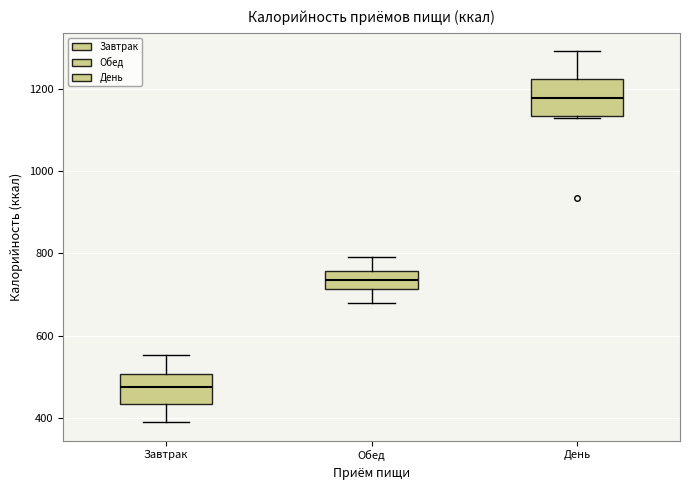

Reading left to right, read every box against the y-axis: the position of its median line, the range the box covers, and the ends of its whiskers. The values are not printed on the chart, so give them approximately, as read against the axis.

Завтрак: median 480, box 440 to 500, whiskers 400 to 560
Обед: median 740, box 720 to 760, whiskers 680 to 800
День: median 1180, box 1140 to 1220, whiskers 1140 to 1300